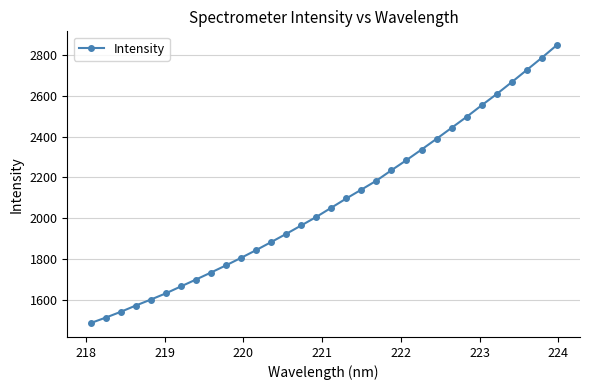

What is the minimum value shown in the chart?

1486.6